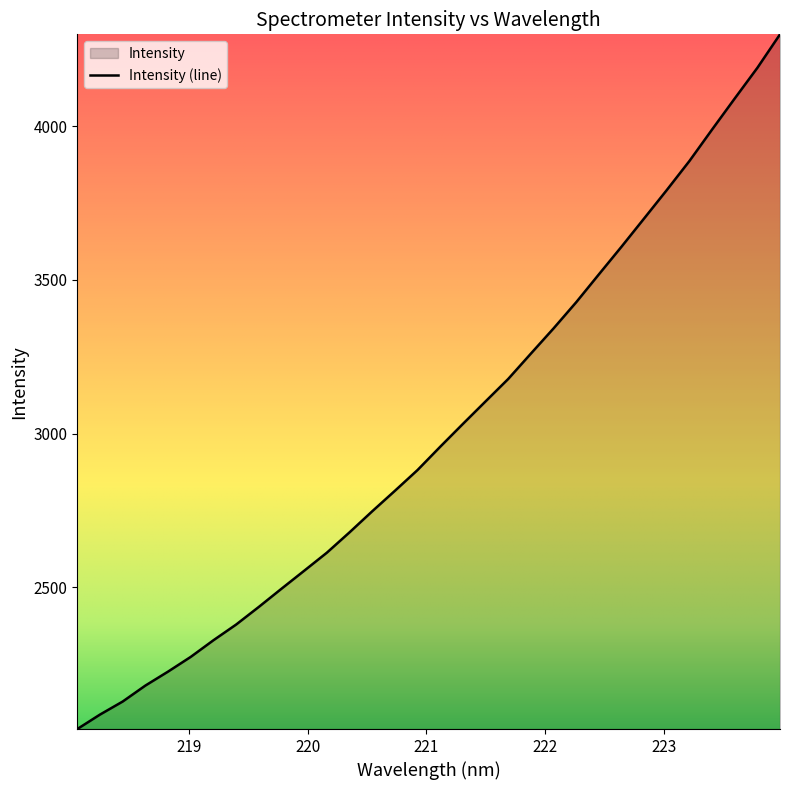

What is the maximum value shown in the chart?

4298.6